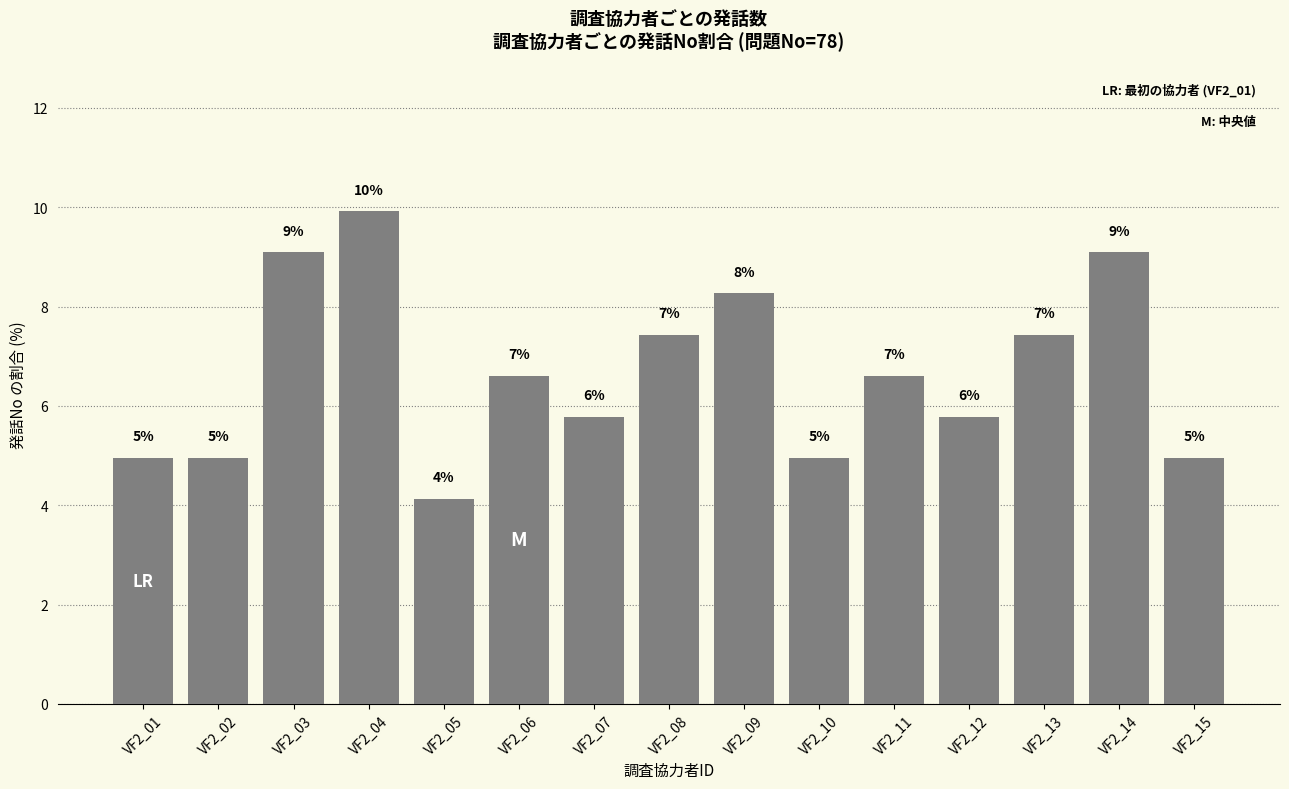

What is the value of the 7th bar from the left?

5.8